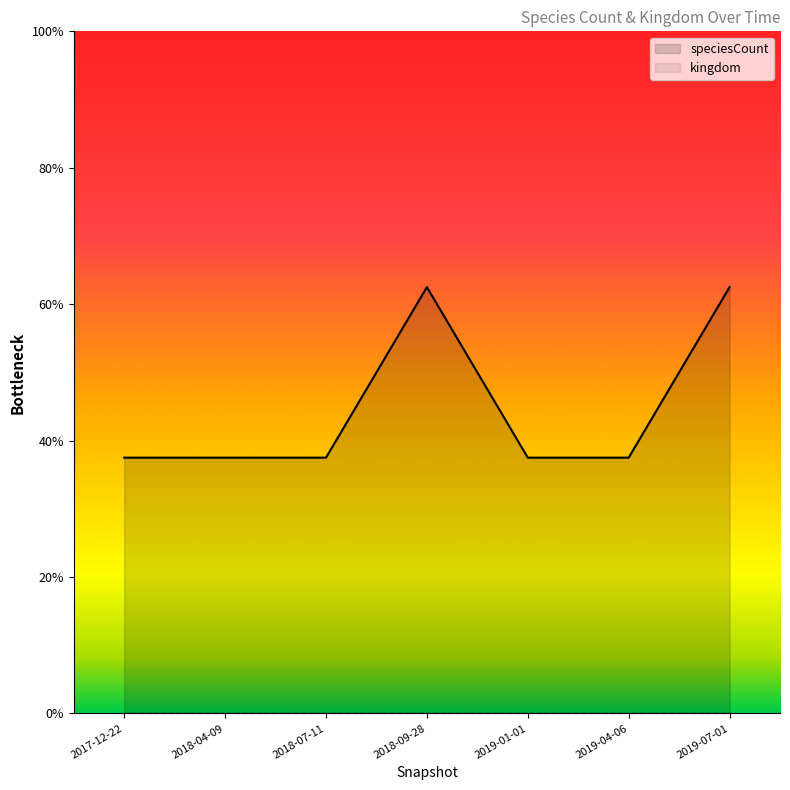

True or false: the data has more than 1 interior local peaks.

False